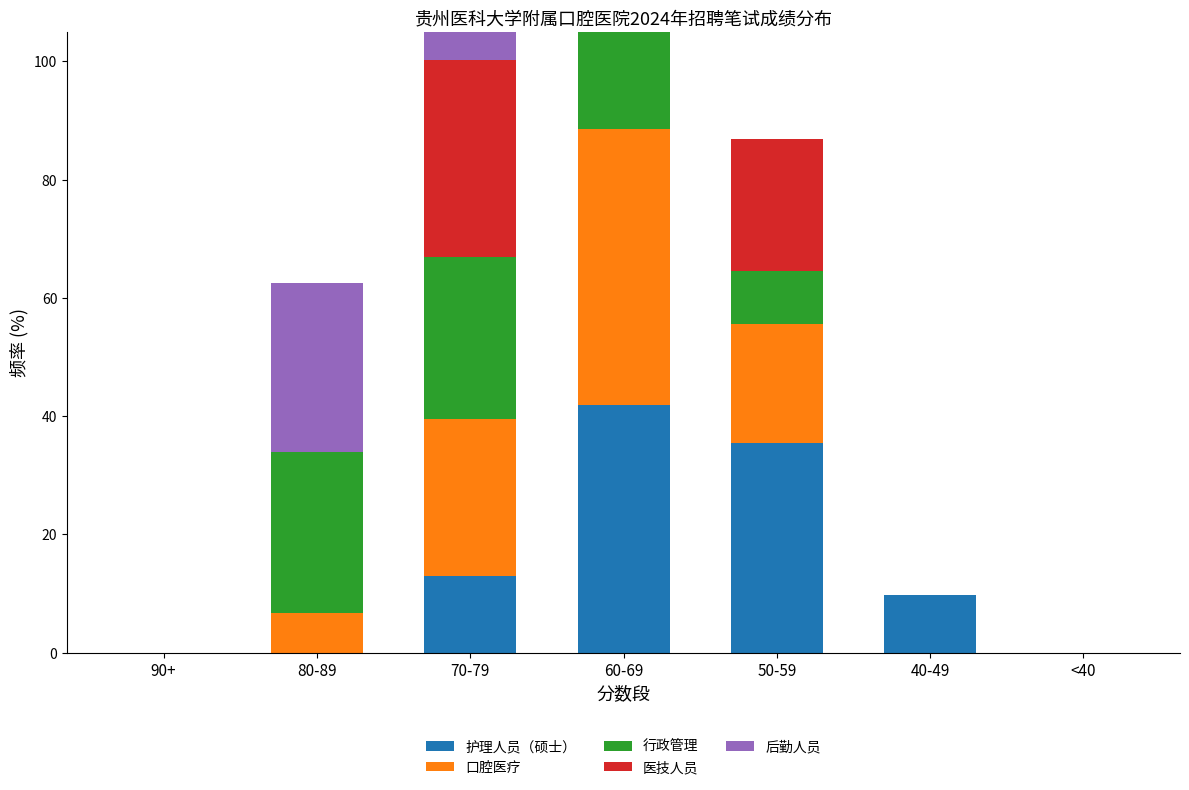

What is the sum of the 医技人员 values at 50-59 and 40-49?

22.2